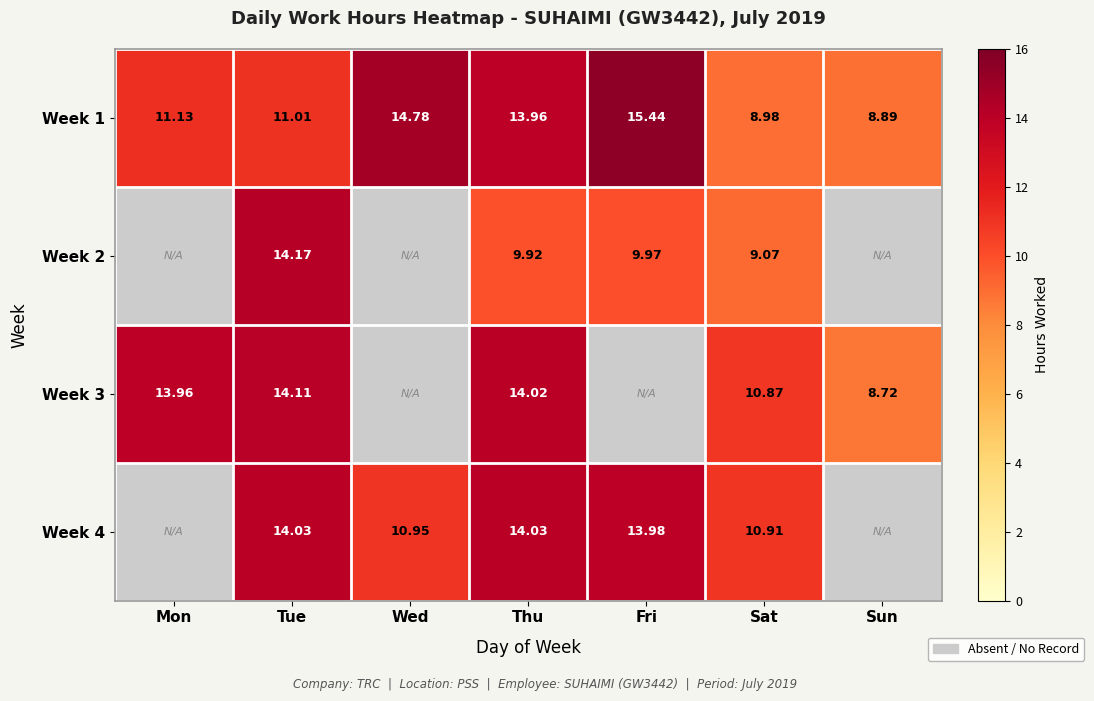

Which category has the highest value in the Week 1 series?

Fri